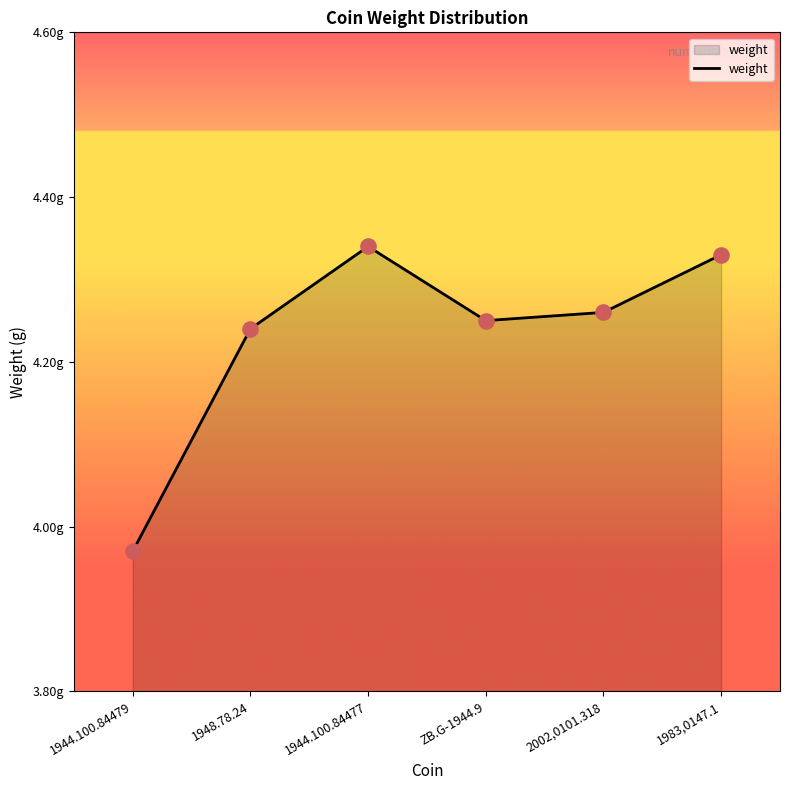

Between 1948.78.24 and 1944.100.84477, which is larger?

1944.100.84477